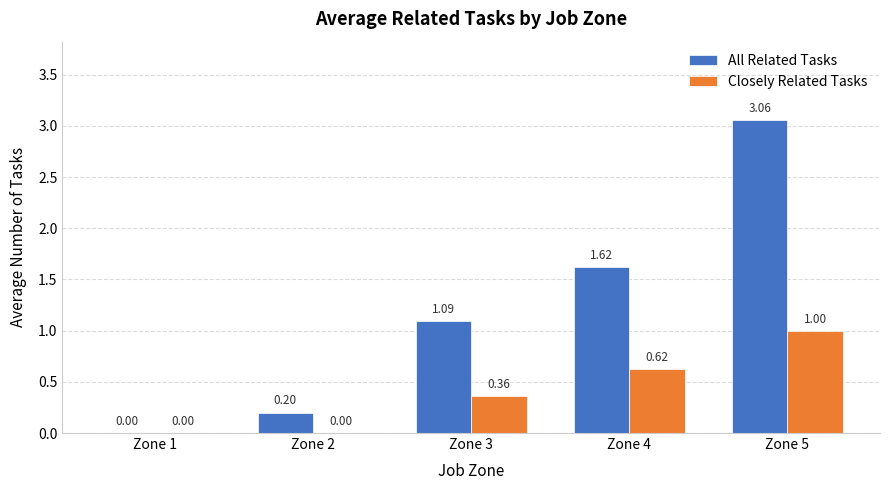

What is the sum of all Closely Related Tasks values?

2.0